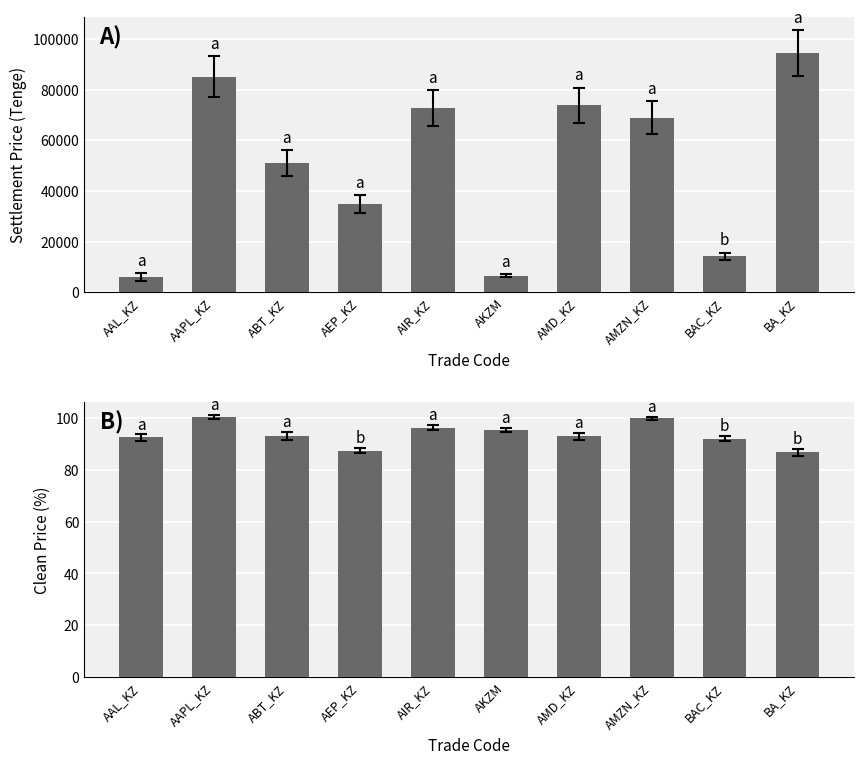

Rank the categories by акциялар value from highest to lowest.

BA_KZ, AAPL_KZ, AMD_KZ, AIR_KZ, AMZN_KZ, ABT_KZ, AEP_KZ, BAC_KZ, AKZM, AAL_KZ